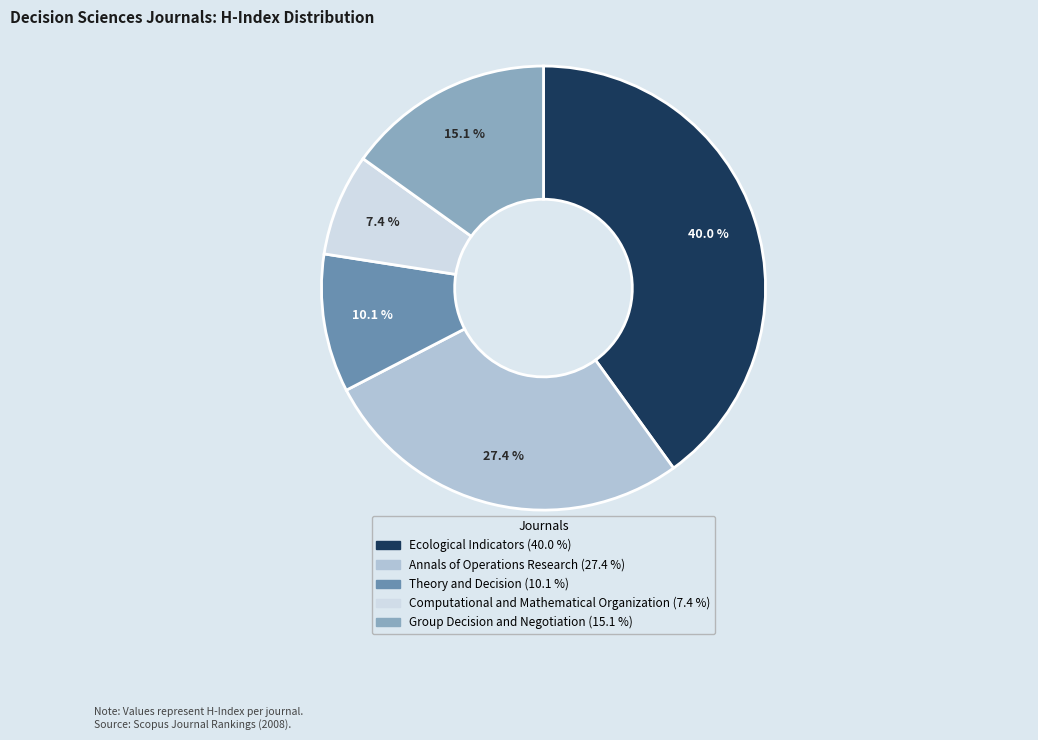

To the nearest percent, what is the average slice percentage?

20%